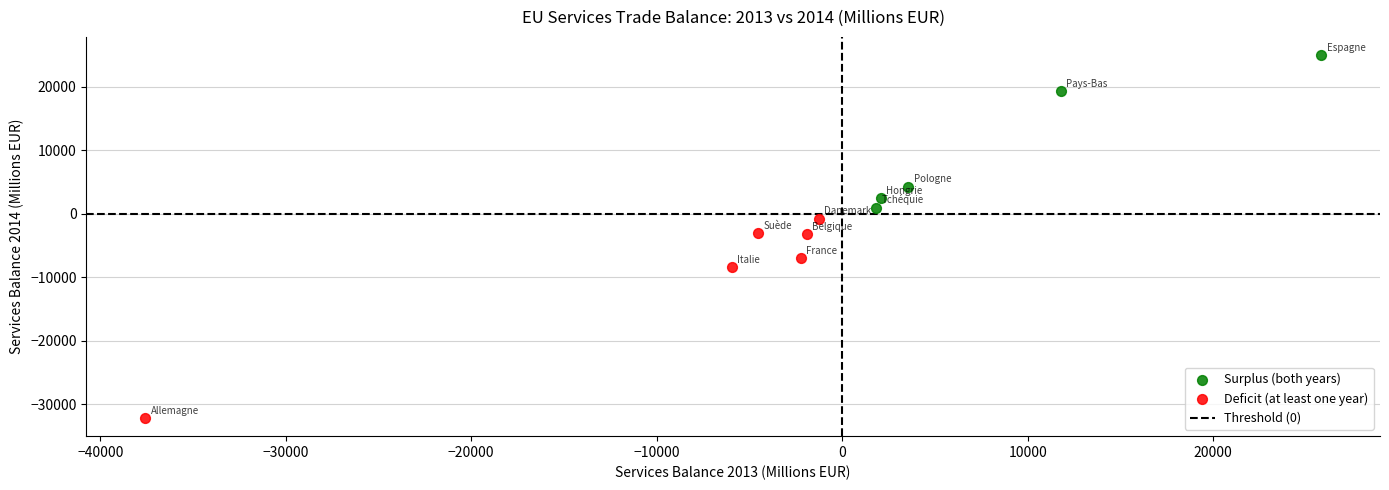

Which series contains the lowest Y value?

Deficit (at least one year)